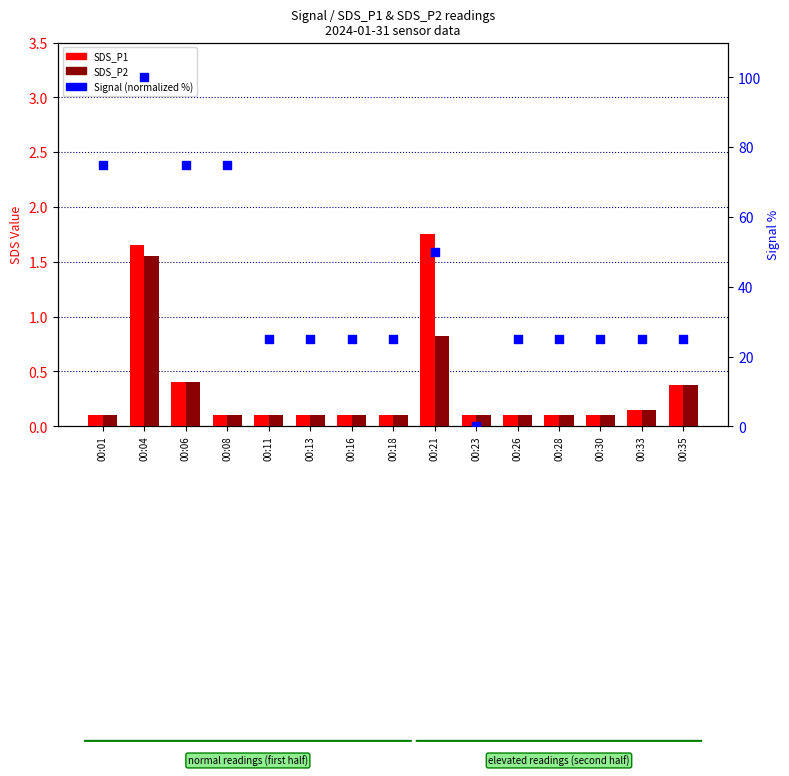

Which series has the largest total across all categories?

Signal (normalized %)